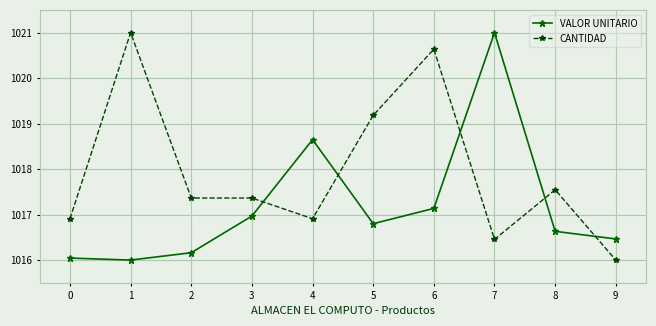

What is the value of the VALOR UNITARIO point at the 1st from the left?

1016.0